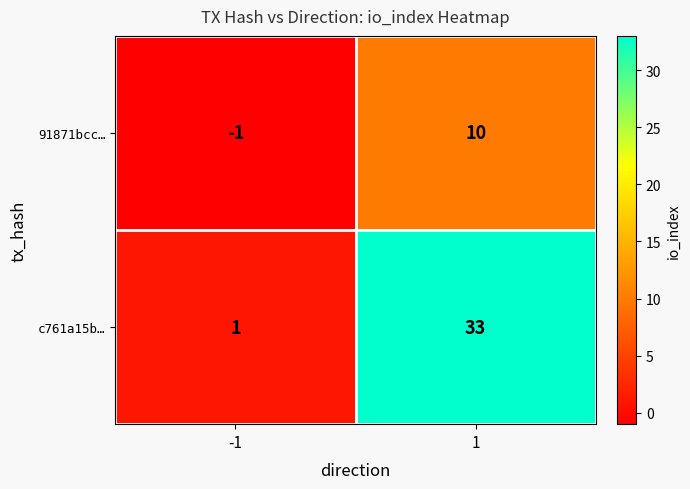

The c761a15b… series shows 33 at 1. True or false?

True